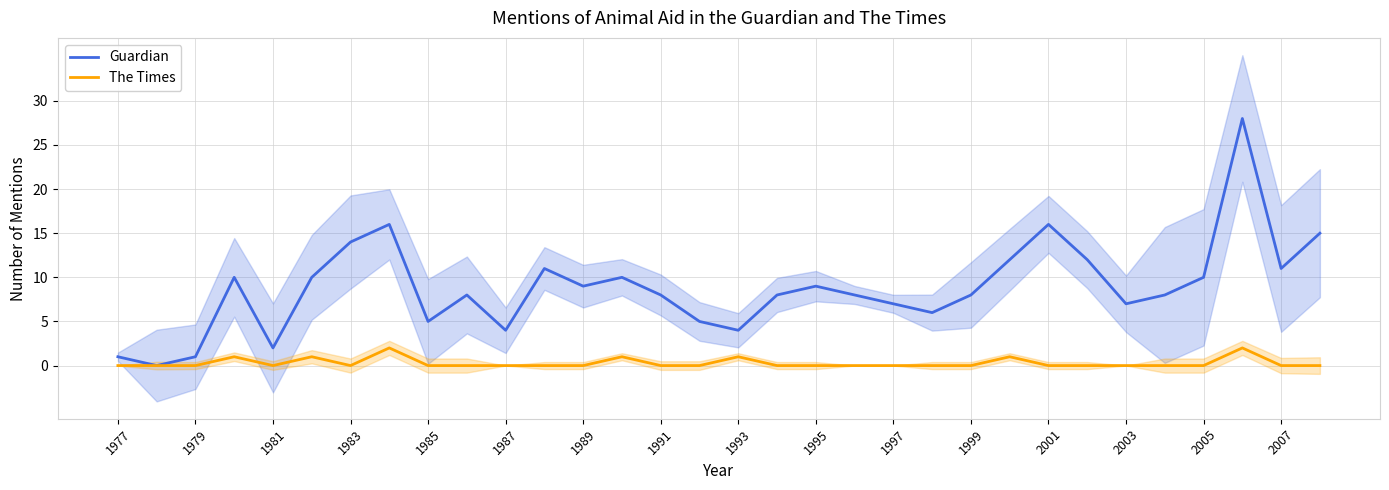

What is the sum of the Guardian values at 1999 and 1993?

12